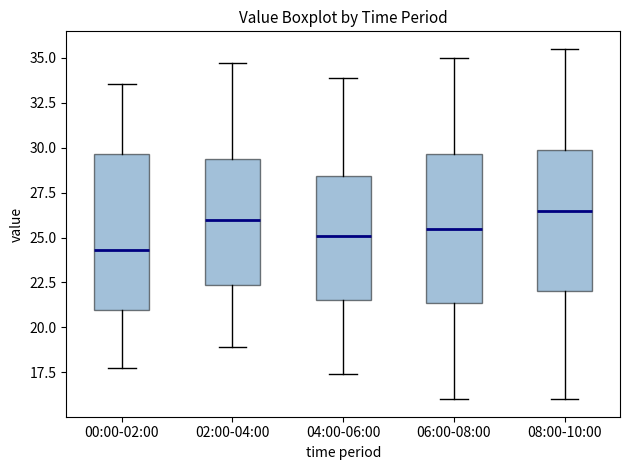

Which box's median line is the highest?

08:00-10:00